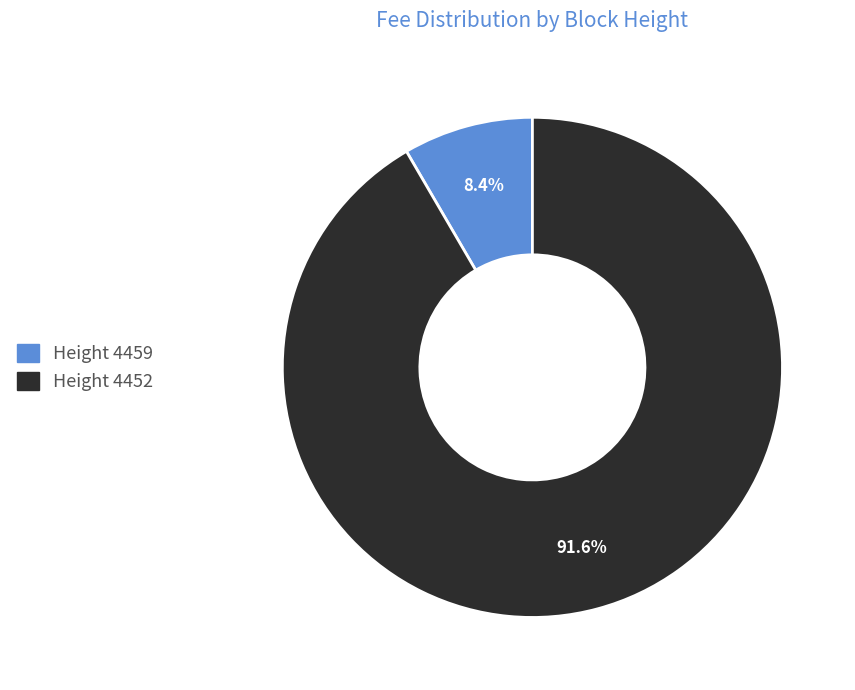

Does any single category account for the majority?

Yes